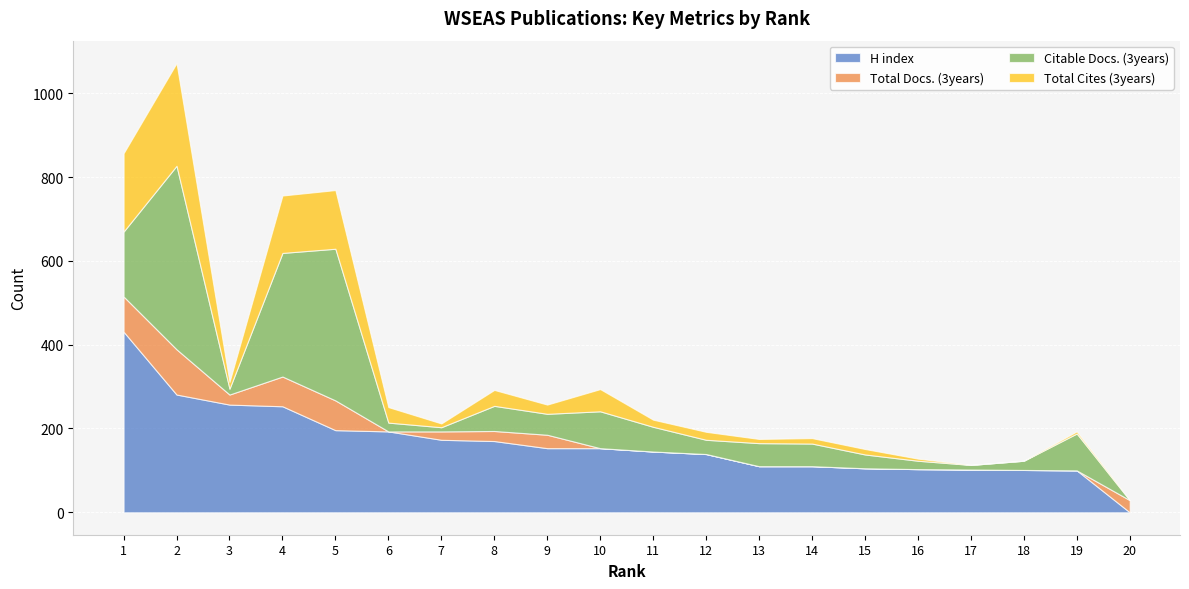

True or false: H index and Total Cites (3years) intersect in this chart.

False